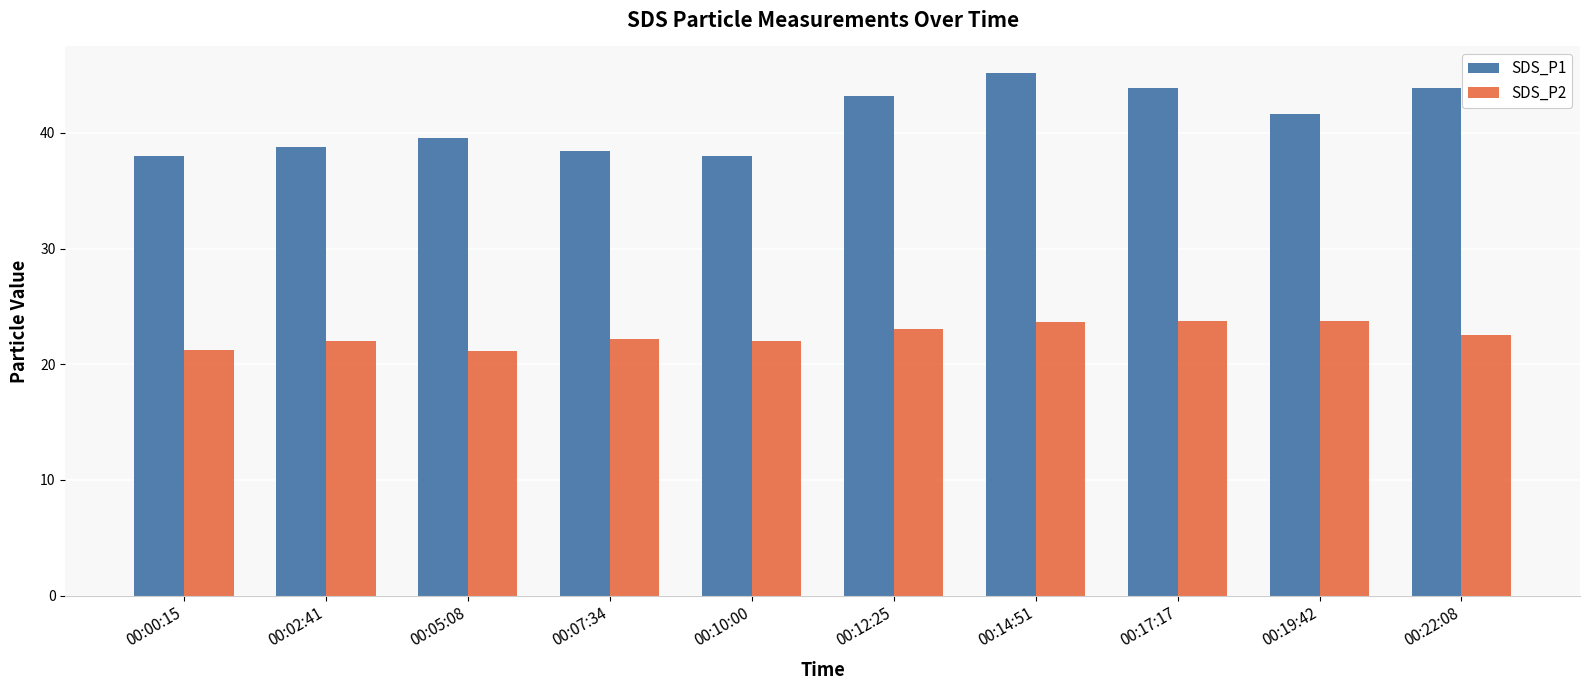

Is the value of SDS_P2 at 00:10:00 greater than the value of SDS_P1 at 00:14:51?

No